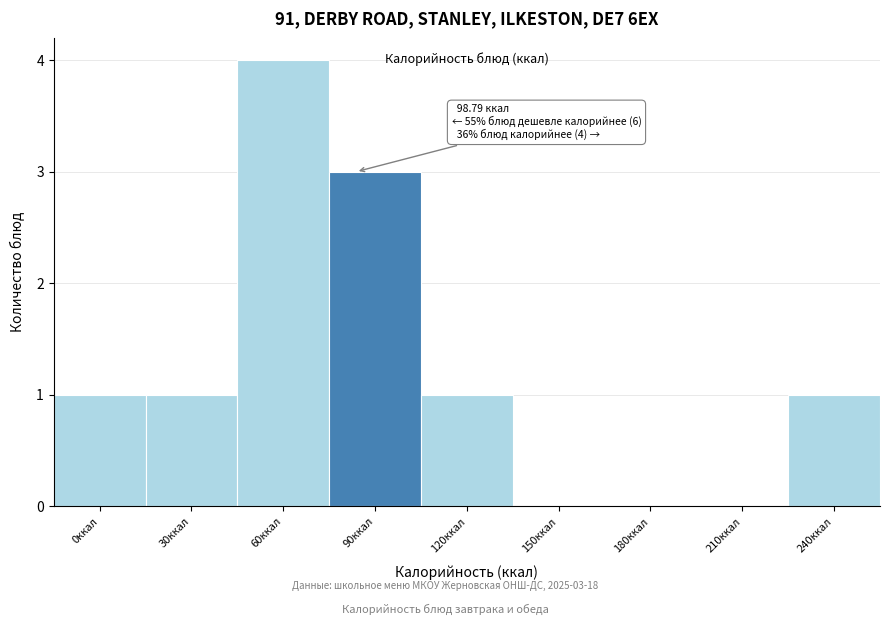

Reading left to right, list all the values displayed in this chart.

0ккал=1	30ккал=1	60ккал=4	90ккал=3	120ккал=1	150ккал=0	180ккал=0	210ккал=0	240ккал=1